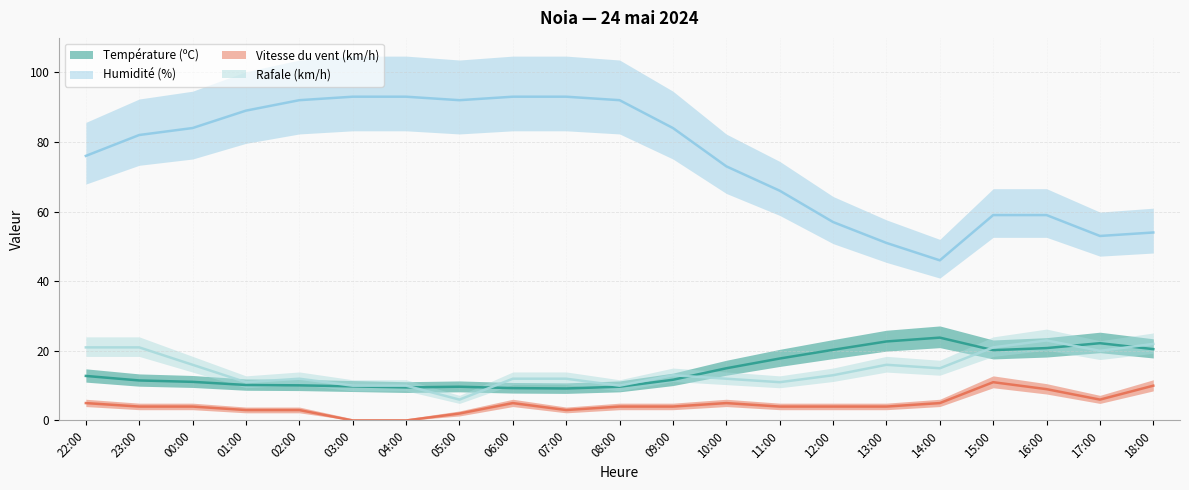

Count the number of data series in this chart.

4